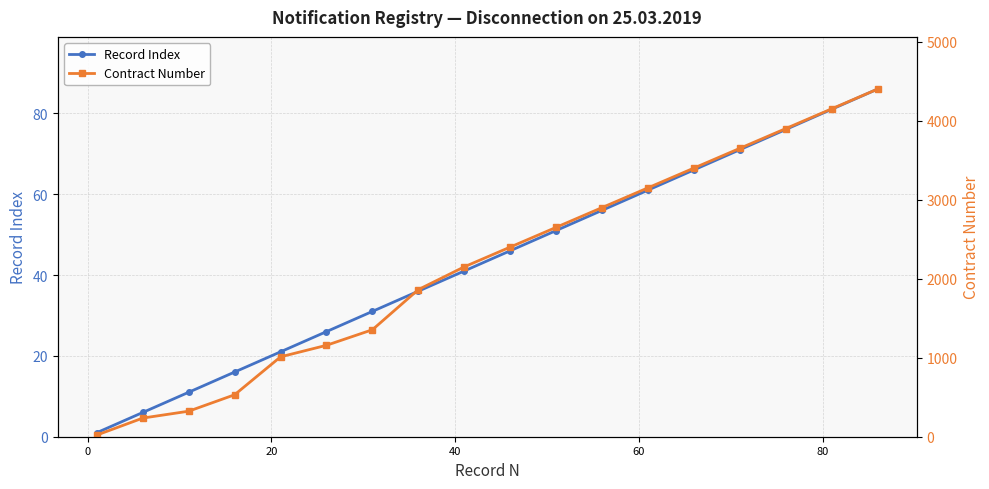

True or false: Record Index has more than 2 interior local peaks.

False